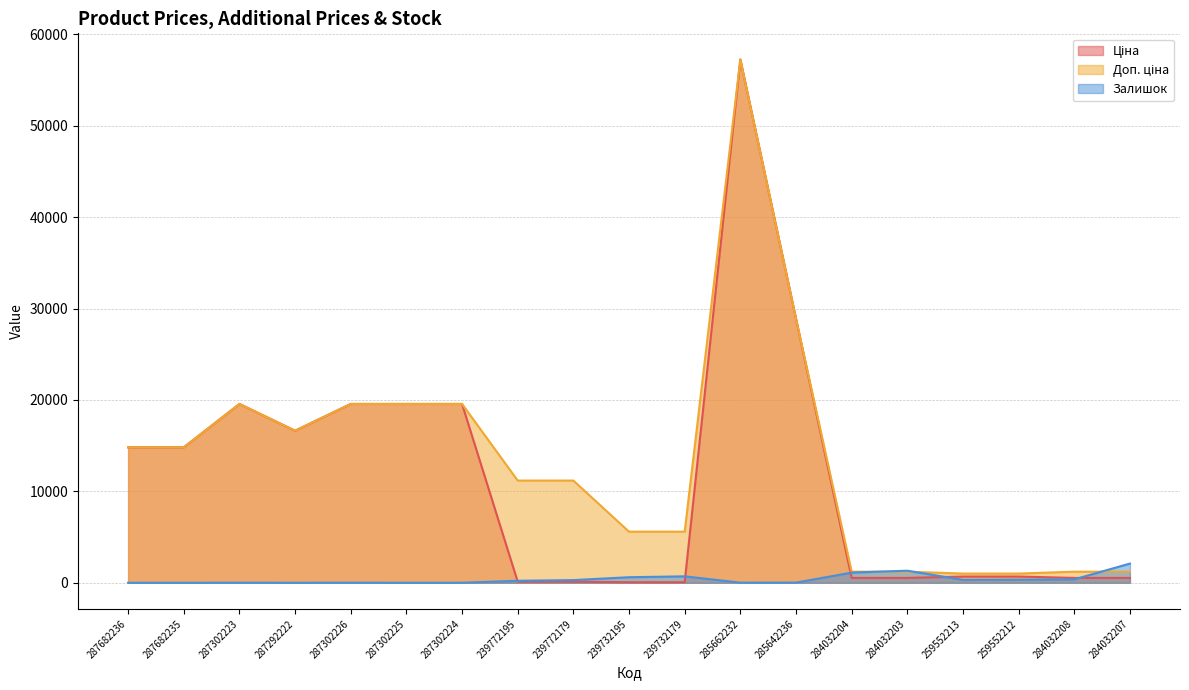

What is the total value across all series at 287302225?

39129.8